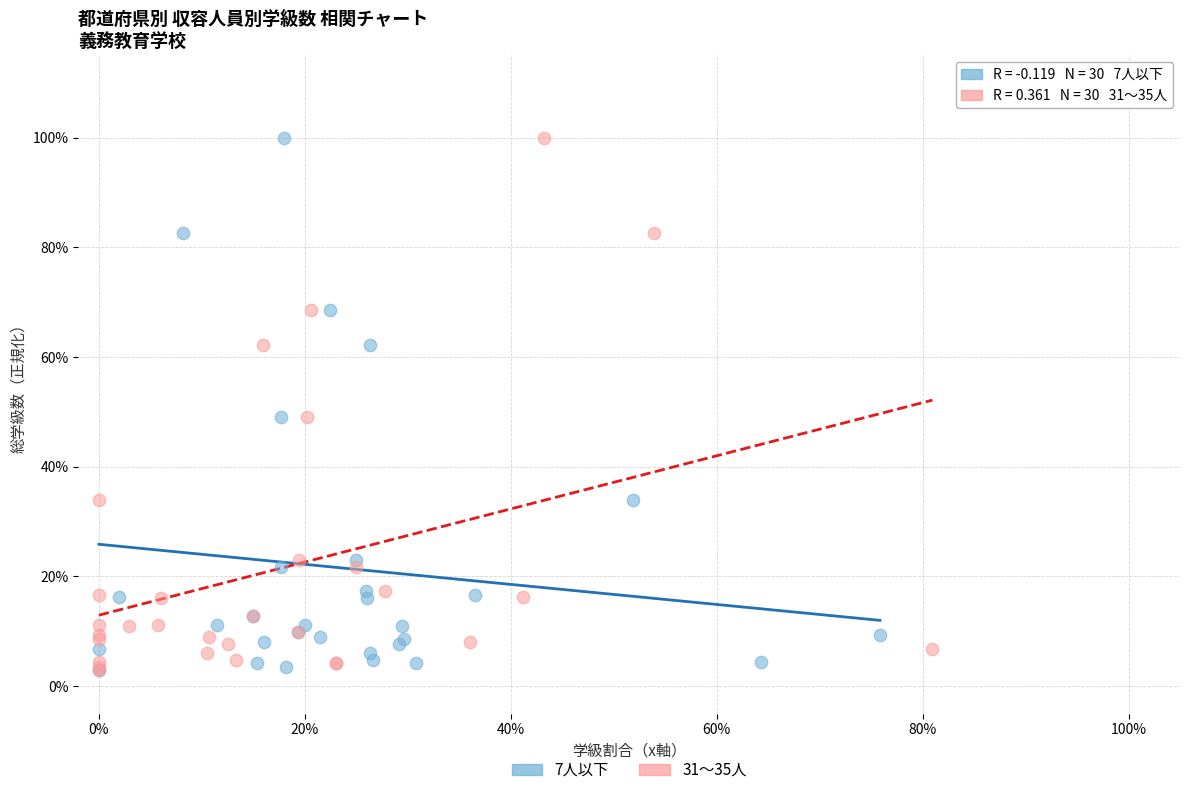

What are all the series names shown in the legend?

7人以下, 31～35人